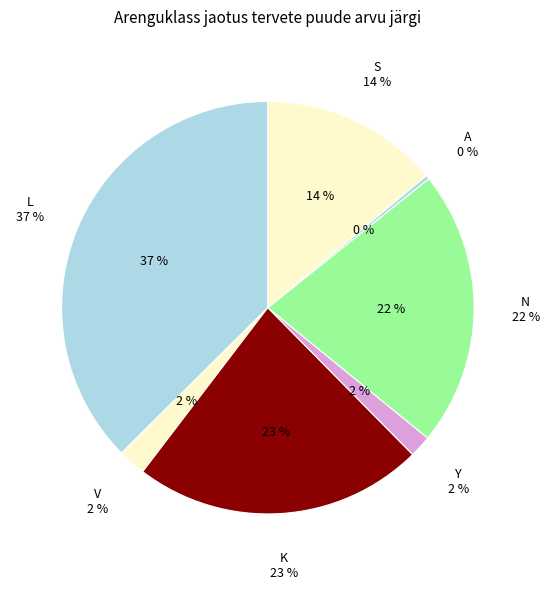

What is the change in value from L to S?

-4241